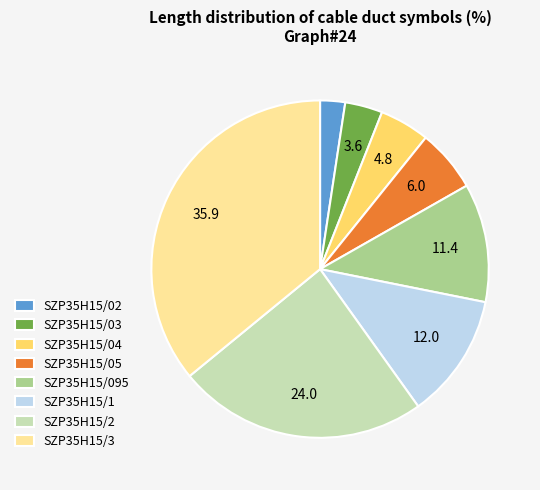

Between SZP35H15/3 and SZP35H15/095, which is larger?

SZP35H15/3